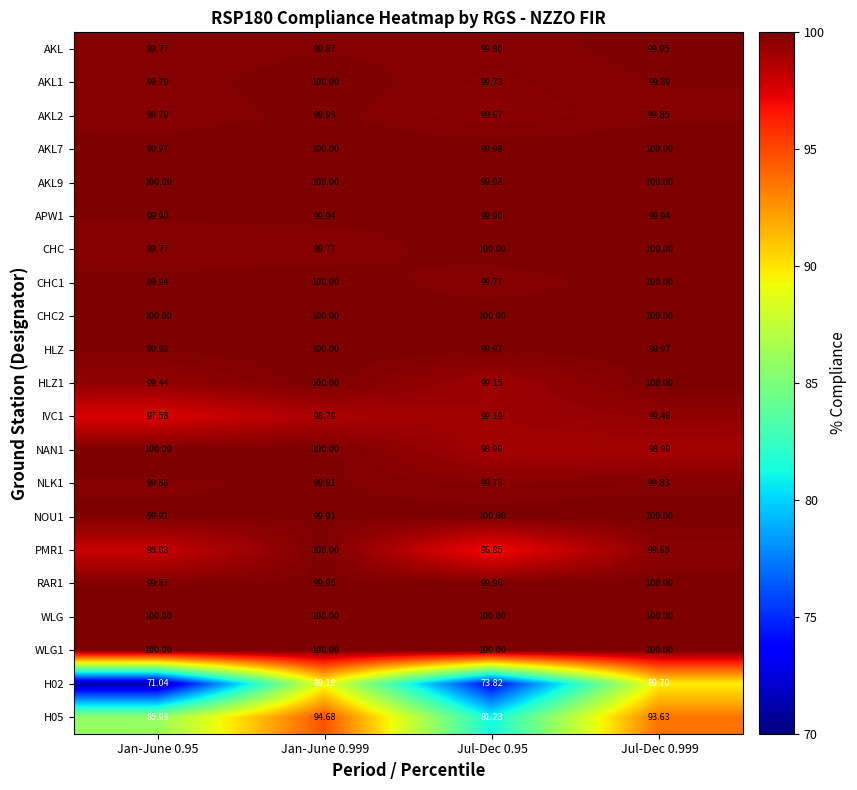

Between Jan-June 0.95 and Jul-Dec 0.999, which is larger?

Jul-Dec 0.999